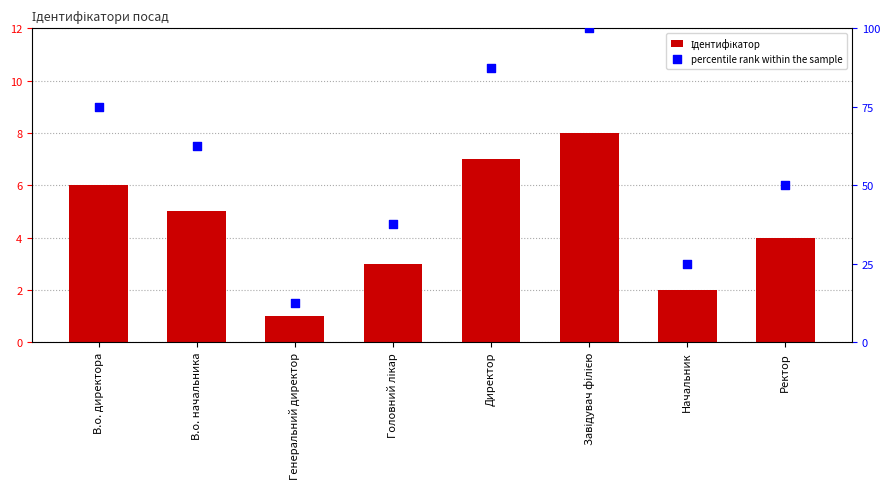

Is the value of Ідентифікатор at В.о. директора greater than the value of percentile rank within the sample at Ректор?

No